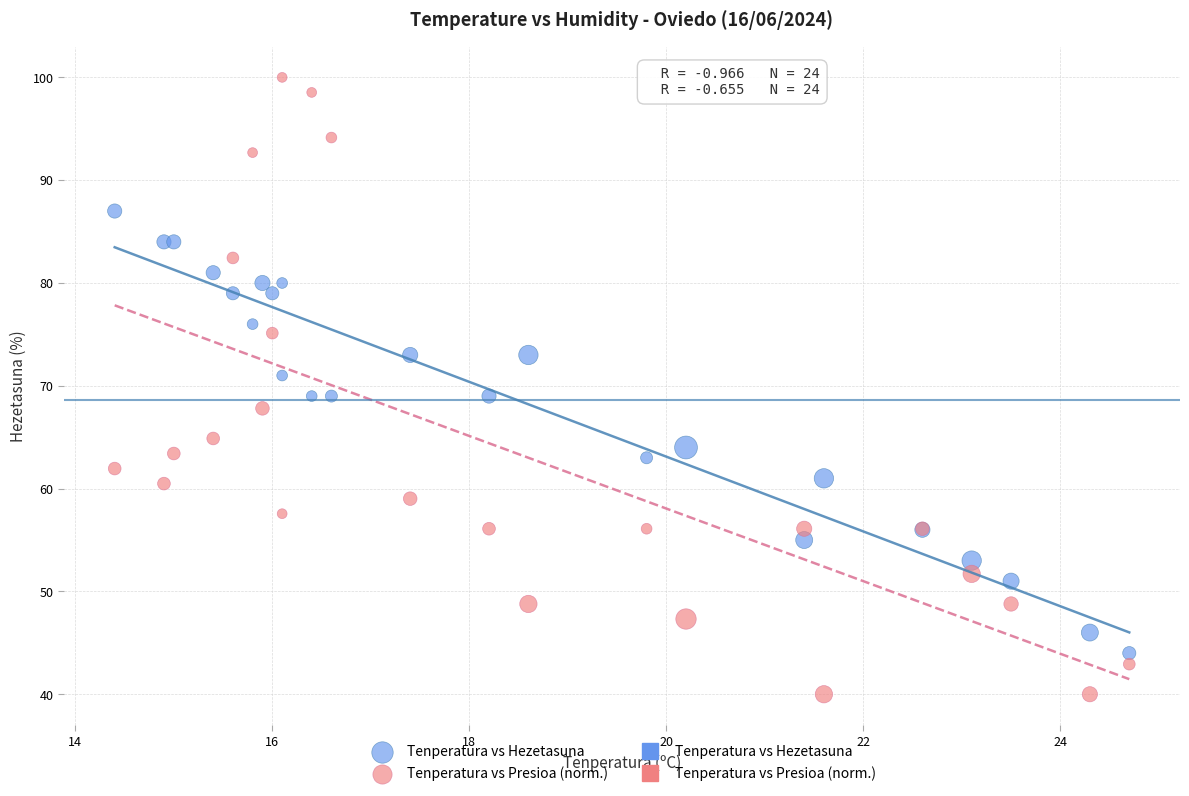

Which series reaches the minimum Y coordinate?

Tenperatura vs Presioa (norm.)